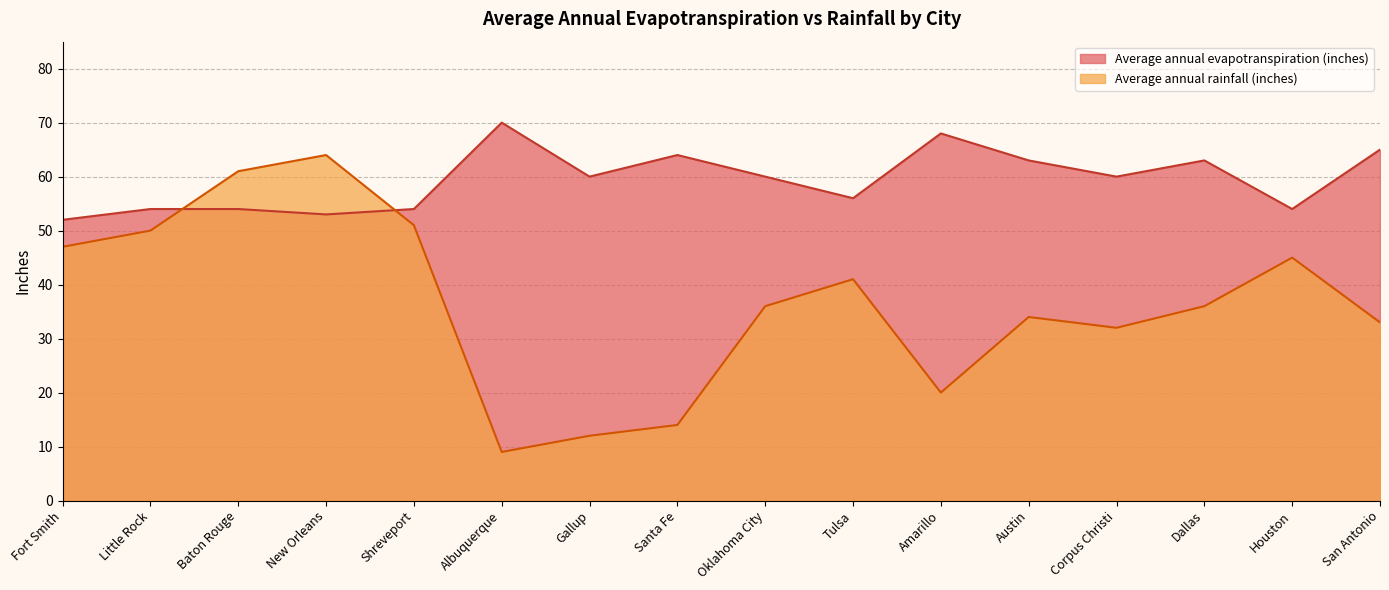

How many lines are shown in the chart?

2